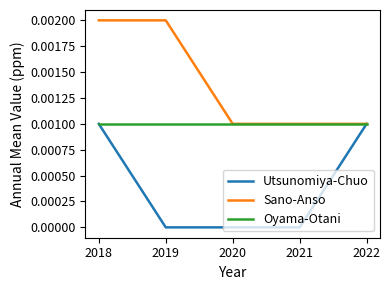

How many Sano-Anso values are between 0 and 1?

5